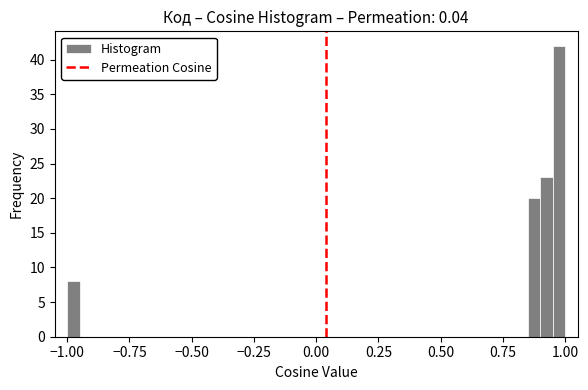

Read against the x-axis, roughly where is the centre of the tallest bar?

1.00